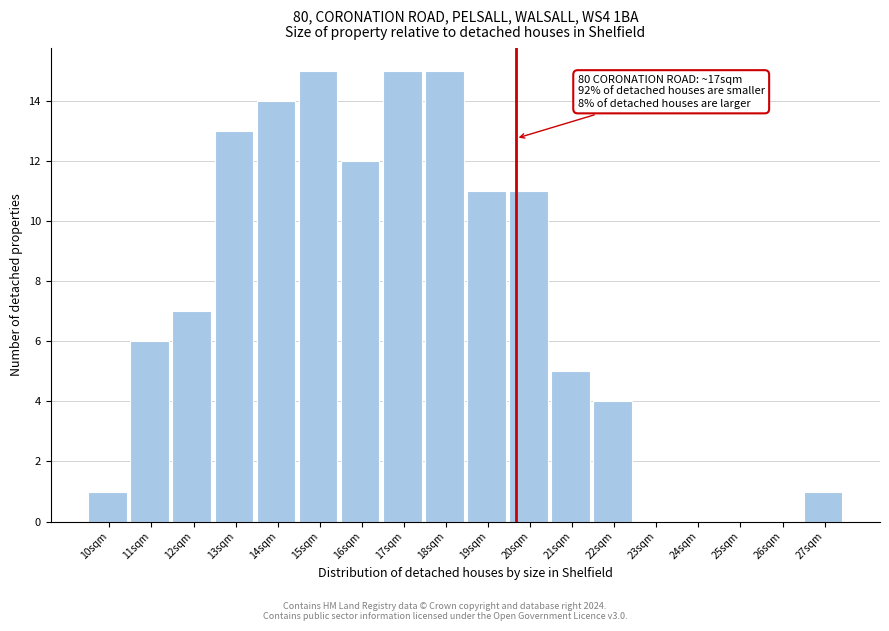

Reading right to left, extract all data points from this chart.

27sqm=1	26sqm=0	25sqm=0	24sqm=0	23sqm=0	22sqm=4	21sqm=5	20sqm=11	19sqm=11	18sqm=15	17sqm=15	16sqm=12	15sqm=15	14sqm=14	13sqm=13	12sqm=7	11sqm=6	10sqm=1